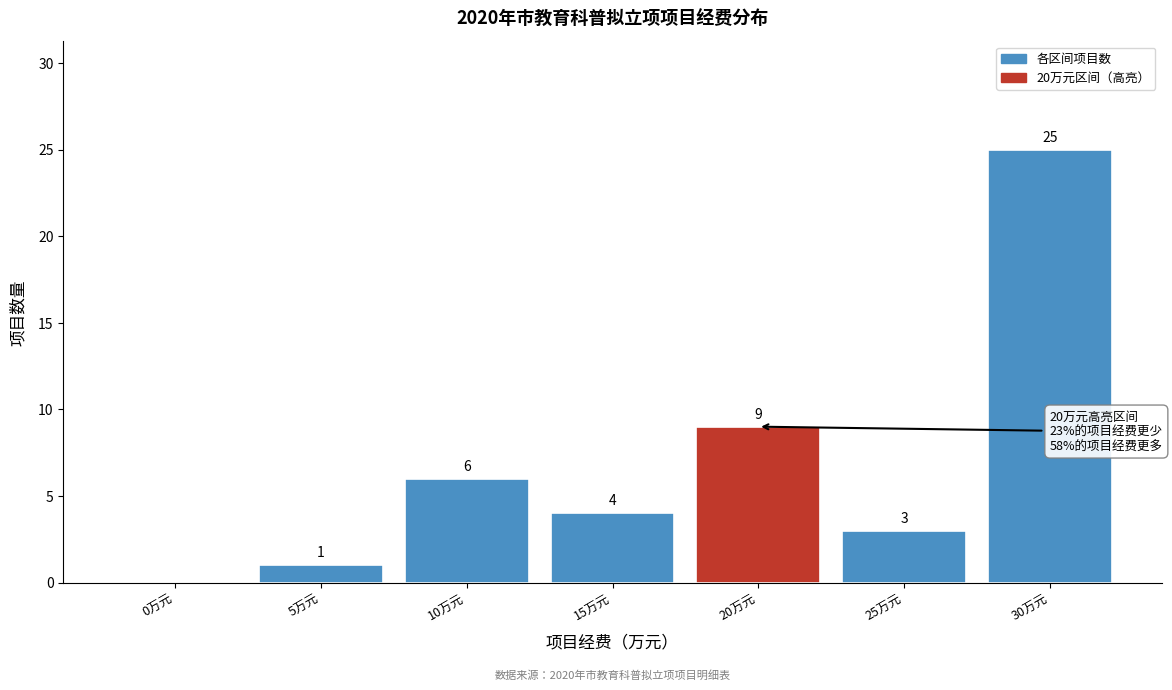

Reading right to left, what are all the values shown in this chart?

30万元=25	25万元=3	20万元=9	15万元=4	10万元=6	5万元=1	0万元=0